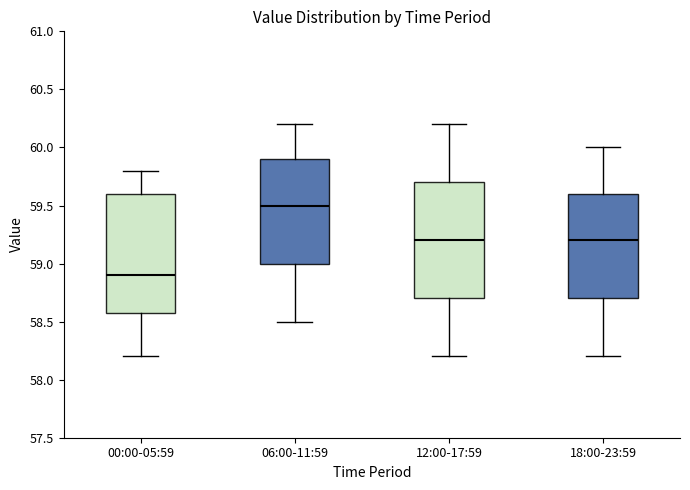

Where does the lower whisker of the box for 00:00-05:59 end on the y-axis? The values are not printed on the chart, so give them approximately, as read against the axis.

58.2